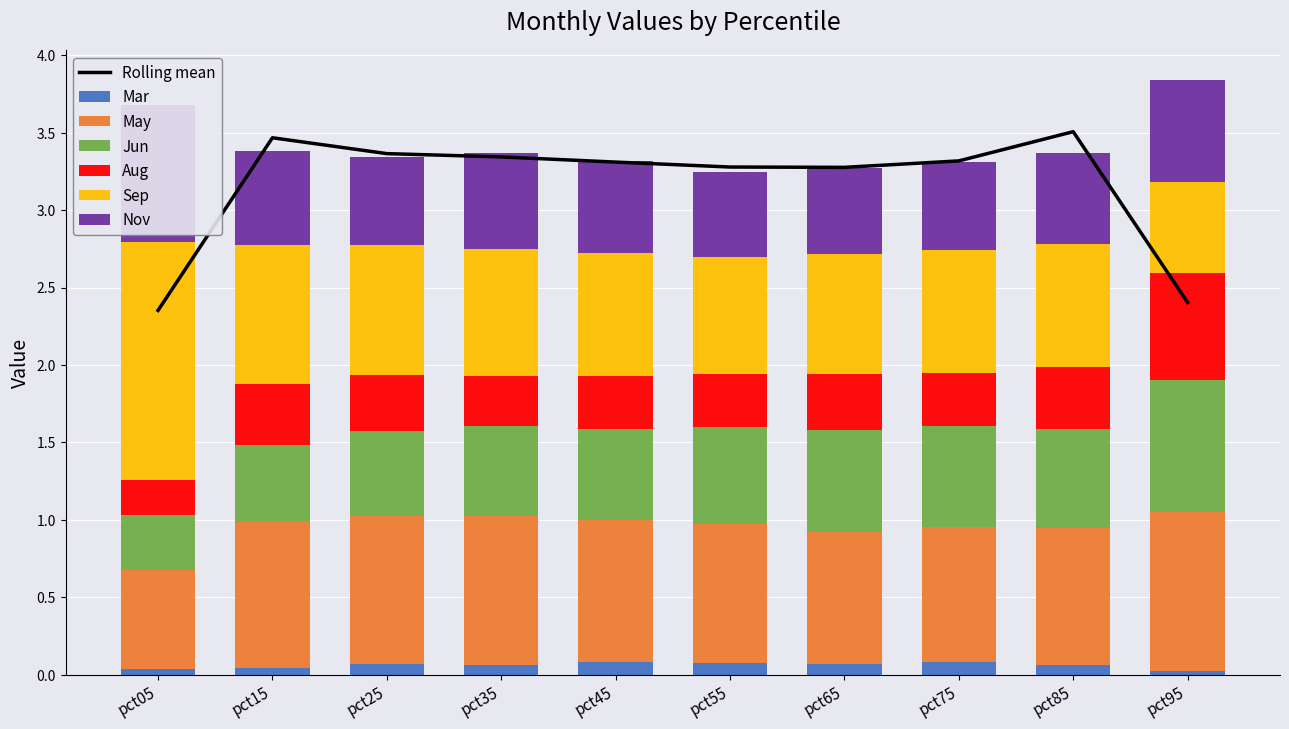

What is the value of the Nov bar at the 6th from the left?

0.5